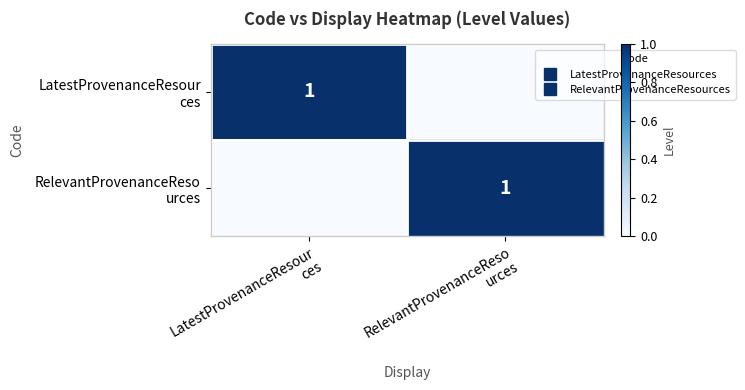

Is the value of RelevantProvenanceReso urces at LatestProvenanceResour ces greater than the value of LatestProvenanceResour ces at LatestProvenanceResour ces?

No